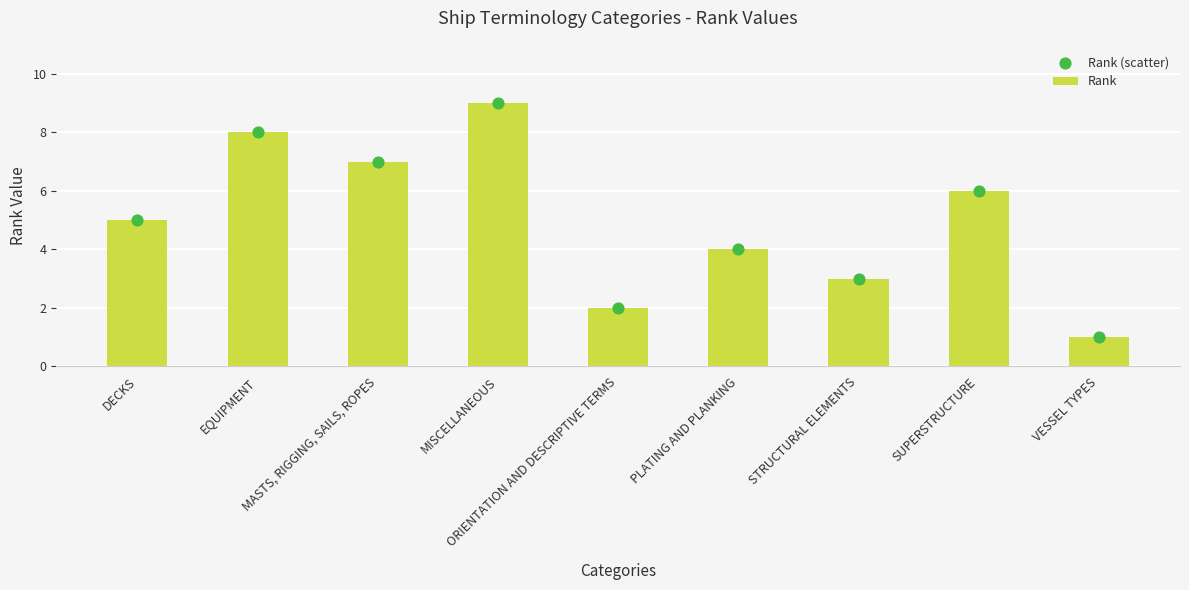

Which series reaches the minimum Y coordinate?

Rank